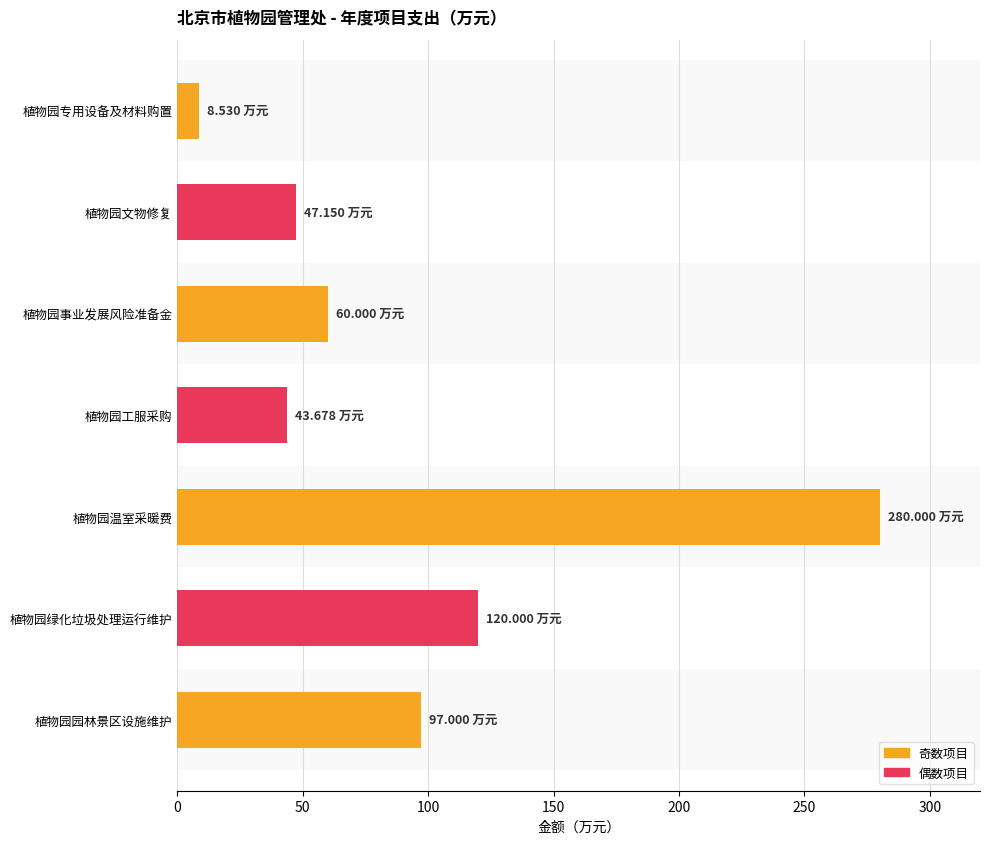

What is the sum of all values?

656.4